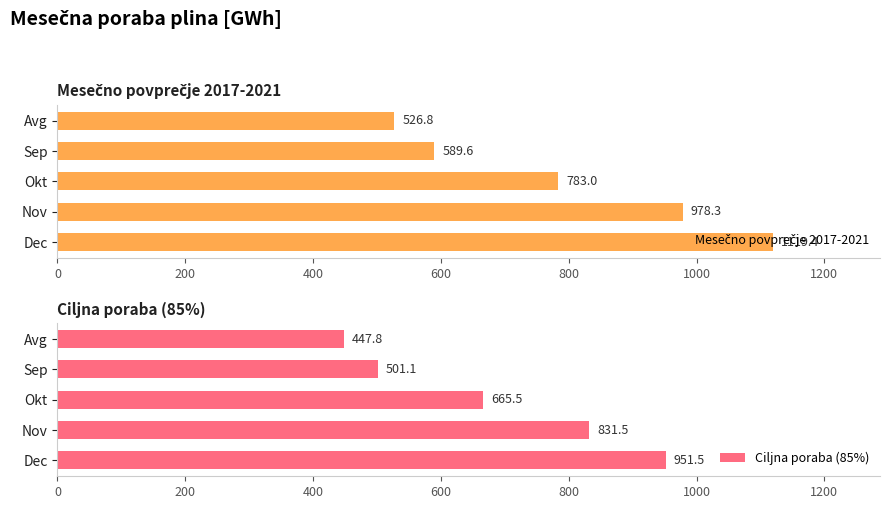

What is the approximate value of Ciljna poraba (85%) at Nov?

831.5